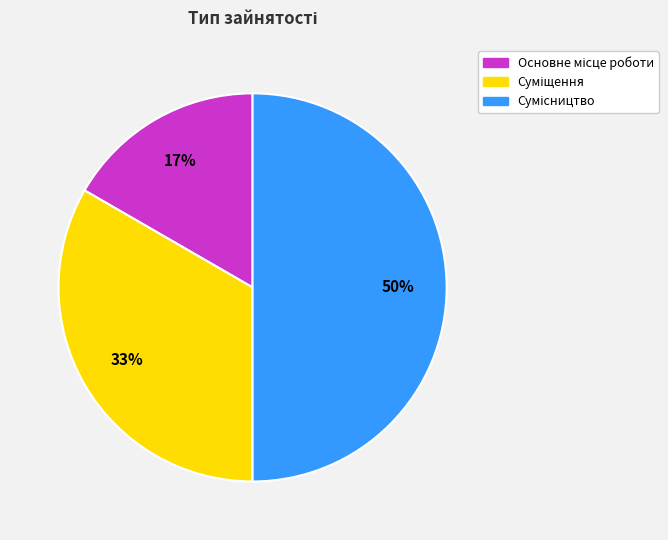

To the nearest percent, what is the average slice percentage?

33%